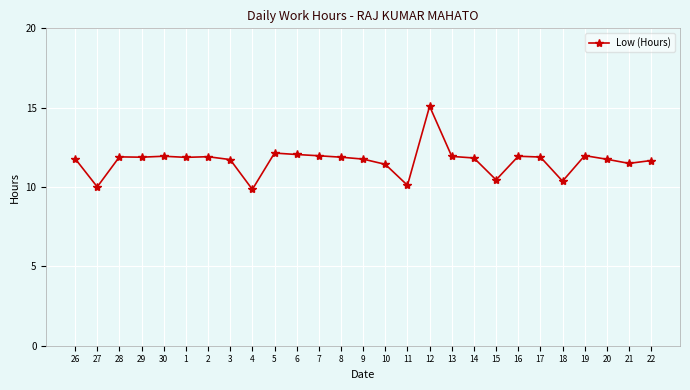

What is the label of the 27th point from the right?

26